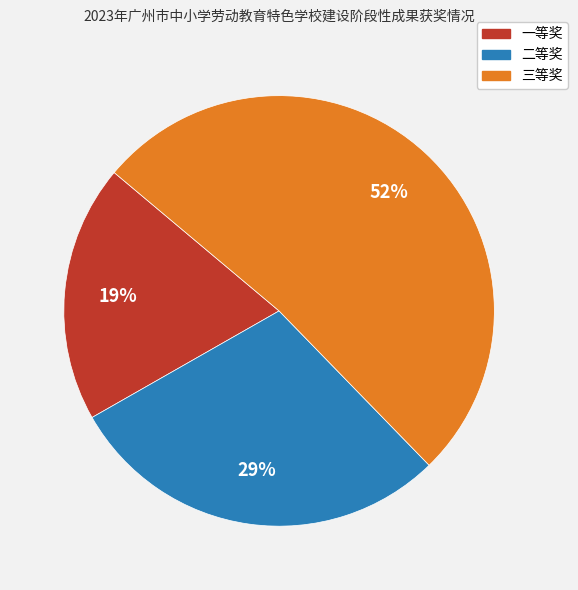

Which category has the biggest portion of the pie?

三等奖